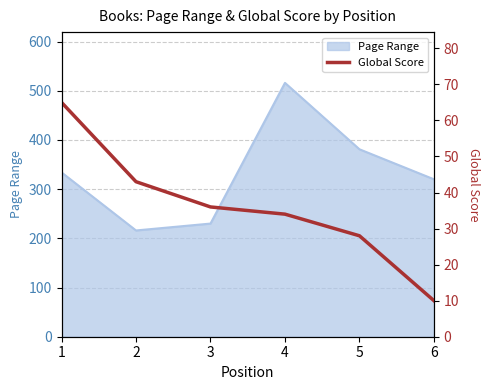

What is the sum of all values?

216